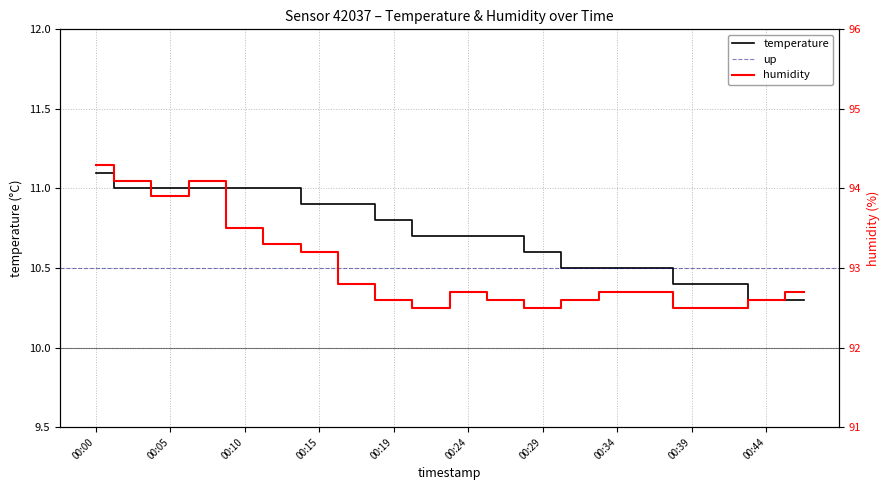

Is it true that temperature equals 11.0 at 00:05?

True